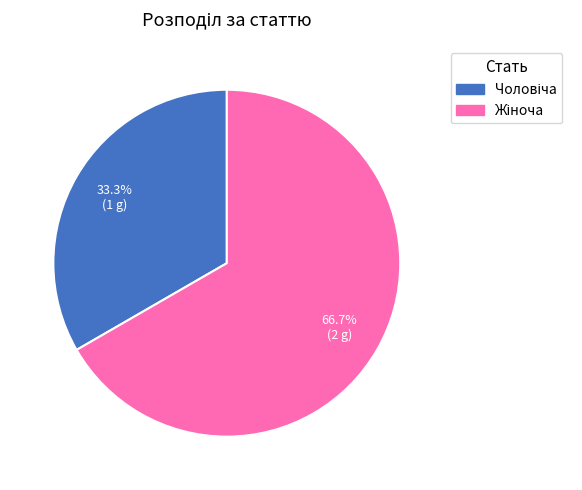

Is there any slice that represents more than half of the pie?

Yes